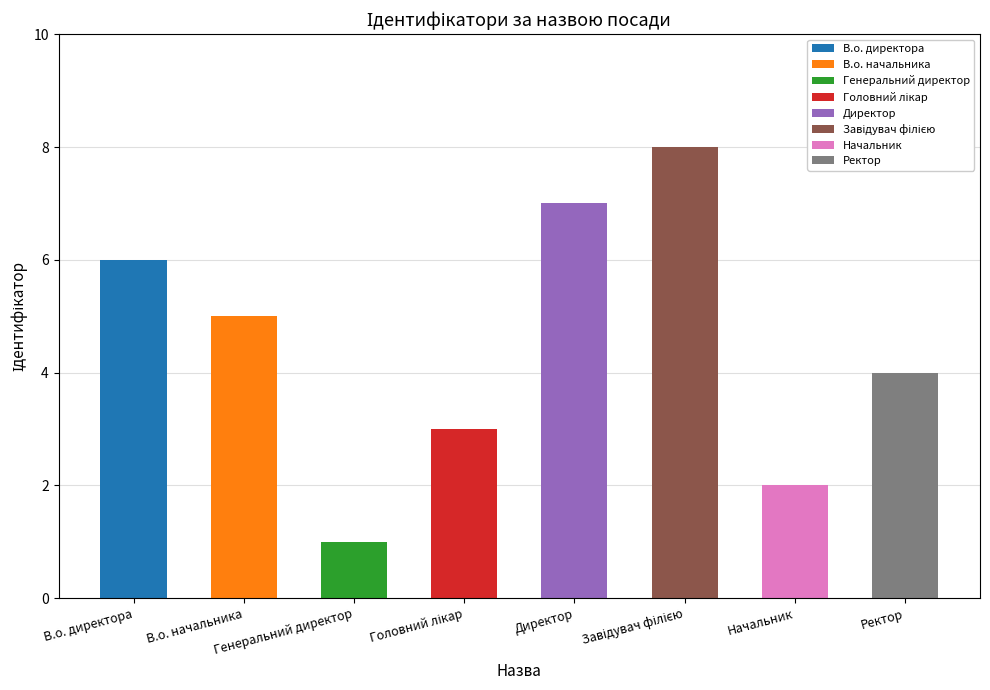

The chart shows a value of 2 at Головний лікар. True or false?

False